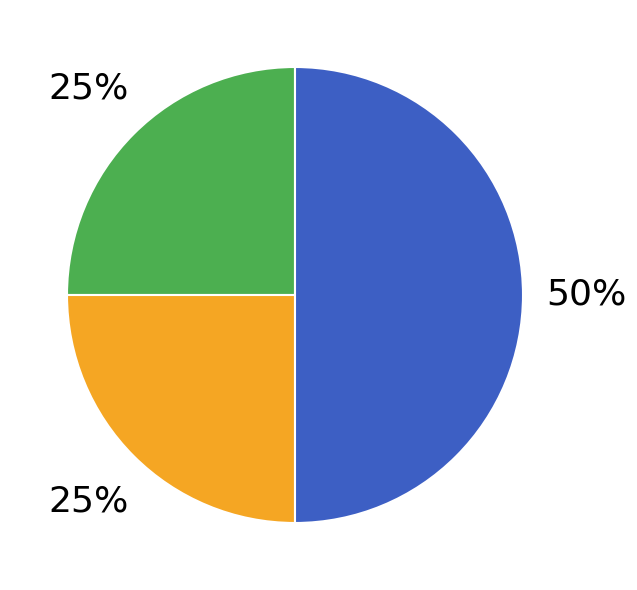

To the nearest percent, what is the difference between the largest and smallest slice percentages?

25%